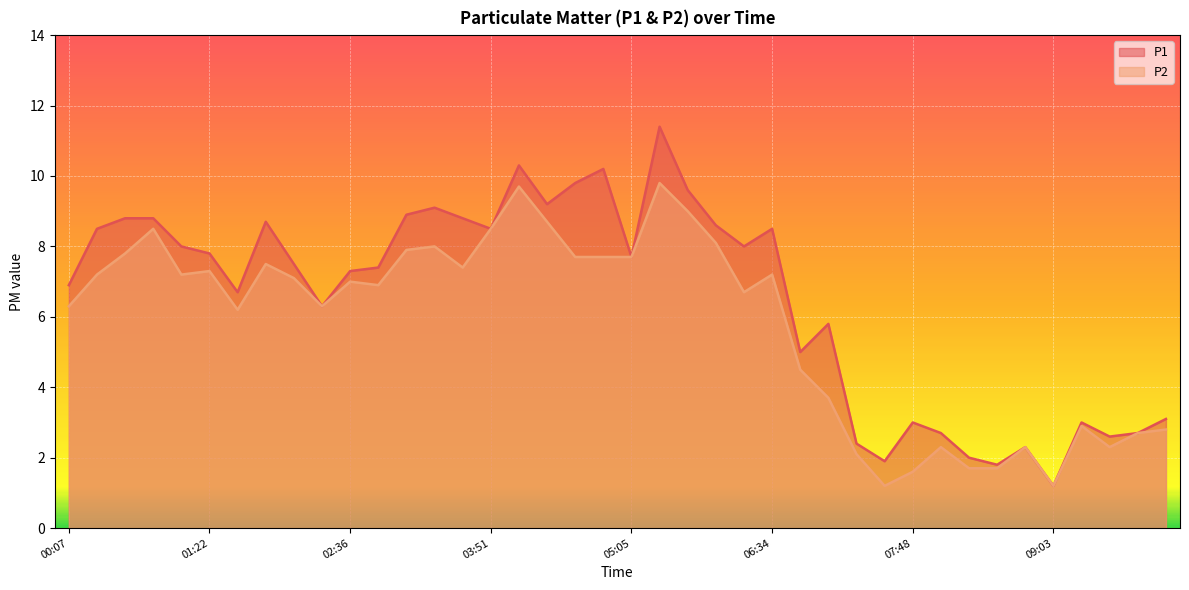

What is the maximum value shown in the chart?

11.4